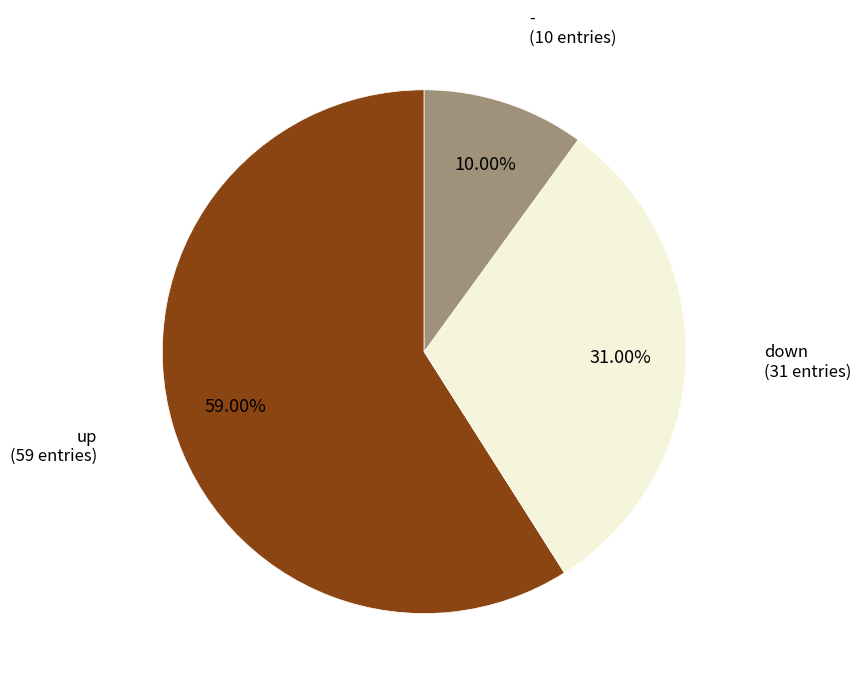

What percentage is the - slice, to the nearest percent?

10%